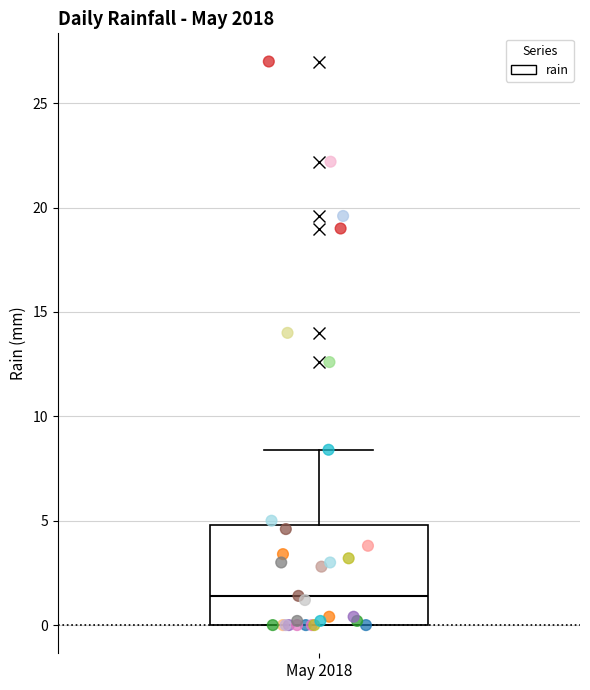

Transcribe this box plot: give where the median line is, the range the box spans, and where the two whiskers end, as read against the y-axis. The values are not printed on the chart, so give them approximately, as read against the axis.

median 1.5, box 0.0 to 5.0, whiskers 0.0 to 8.5